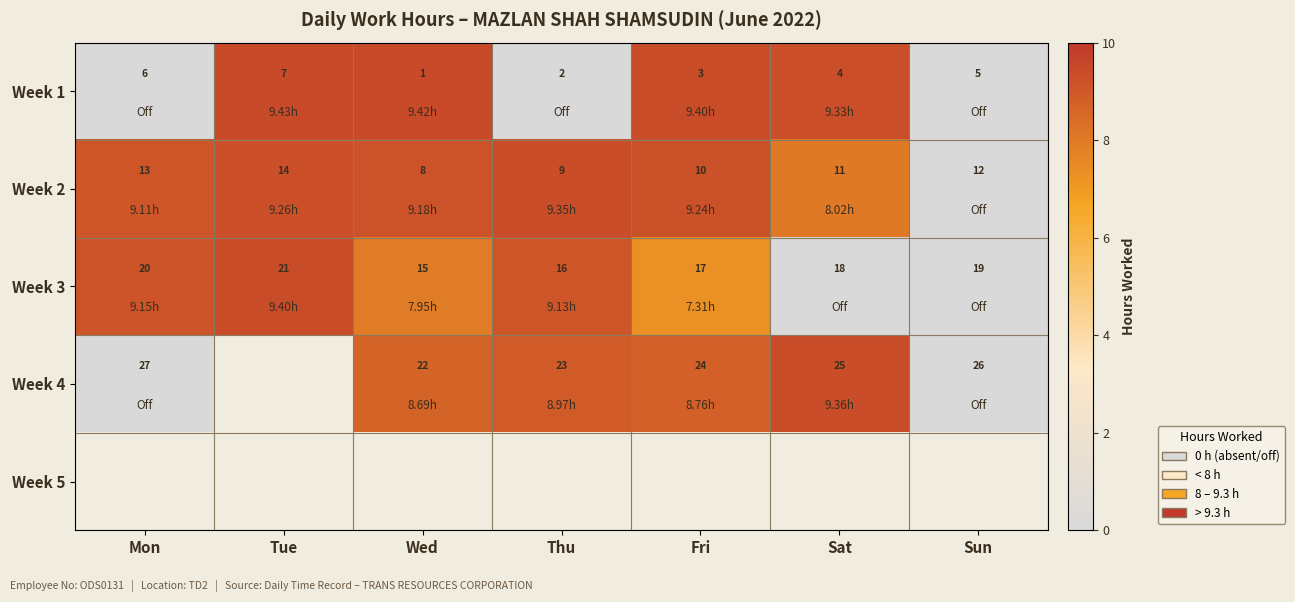

List the labels in order of Week 1 value, smallest first.

Wed, Thu, Fri, Sat, Sun, Mon, Tue